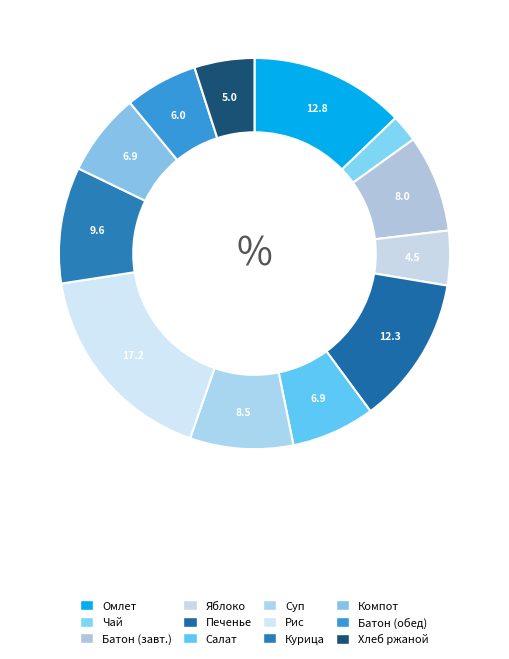

How many slices are in this pie chart?

12